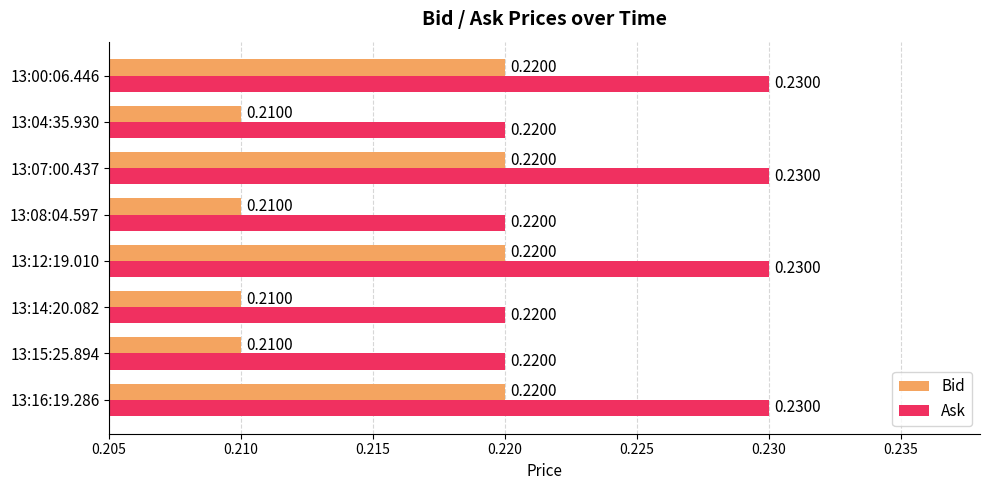

At how many categories does at least one series exceed 0?

8